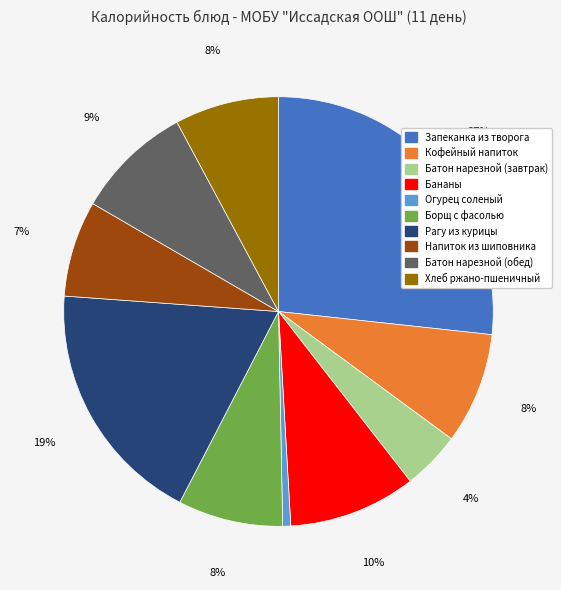

Is it true that Хлеб ржано-пшеничный is 1% of the pie?

False